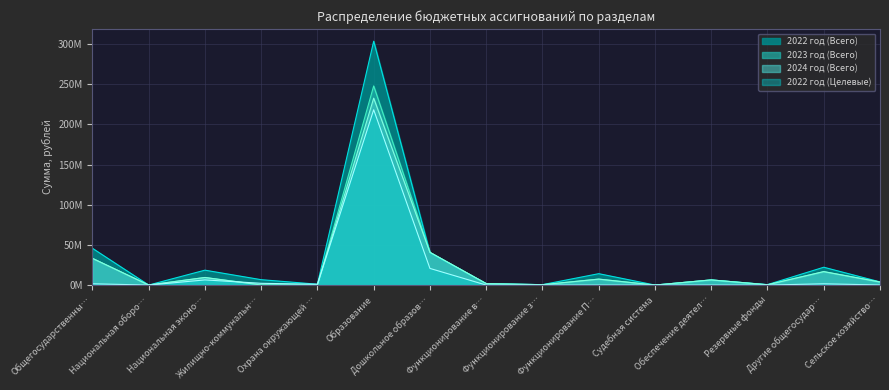

How many values in the 2023 год (Всего) series are below 3814265?

7